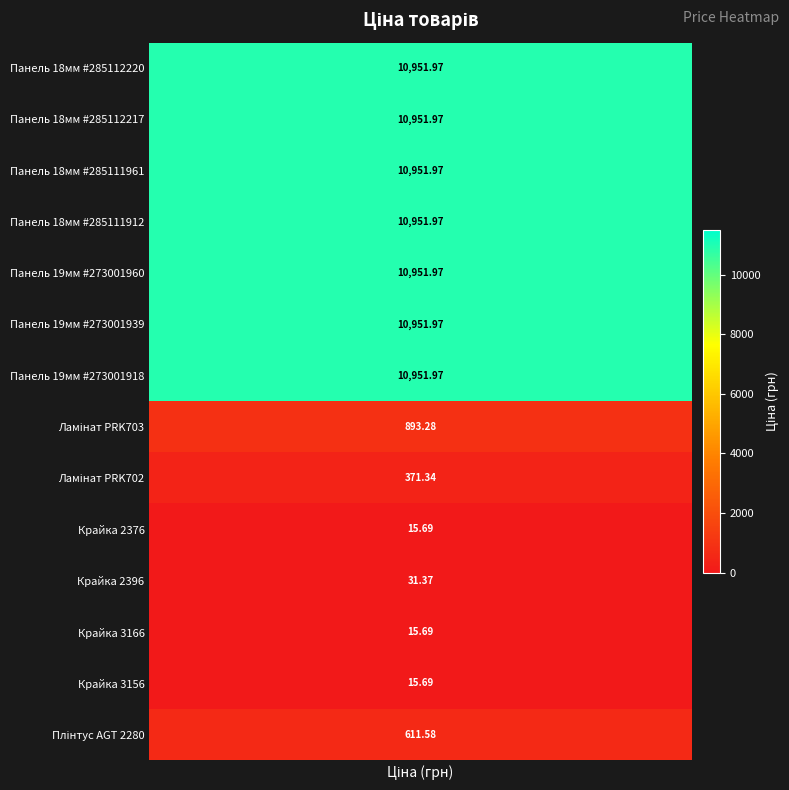

What is the maximum value shown in the chart?

10952.0